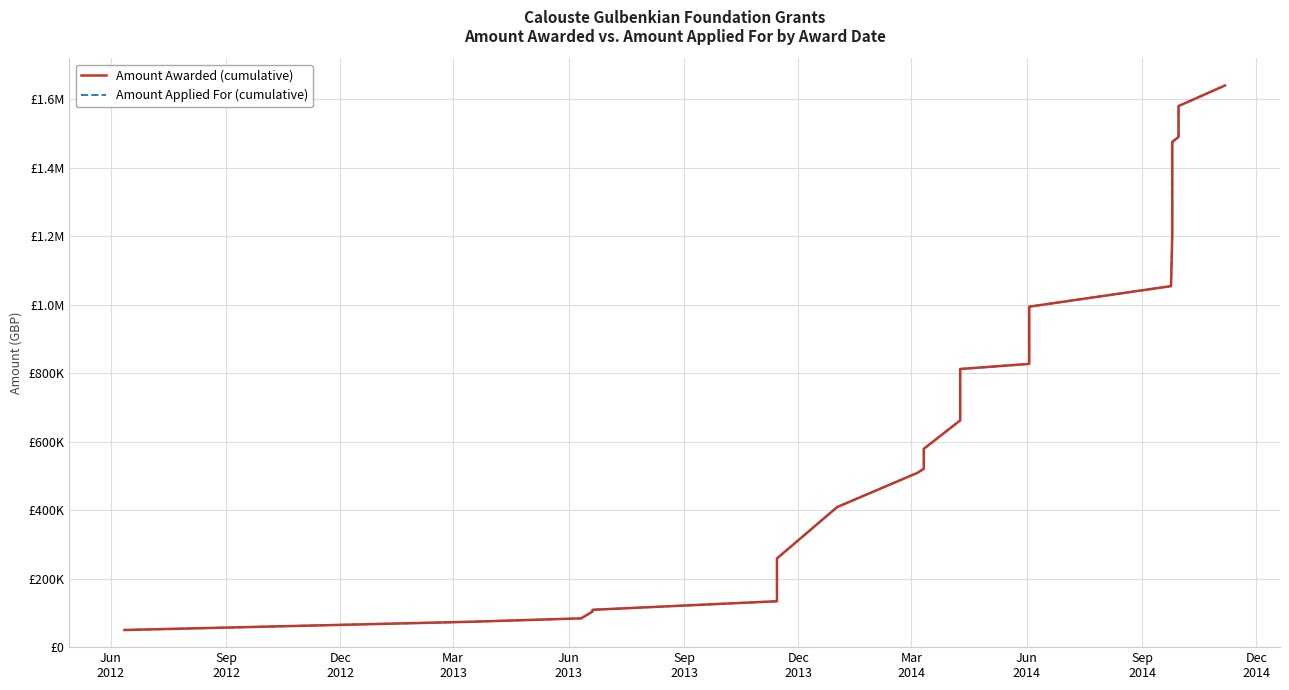

True or false: Amount Awarded (cumulative) and Amount Applied For (cumulative) cross at least once.

False